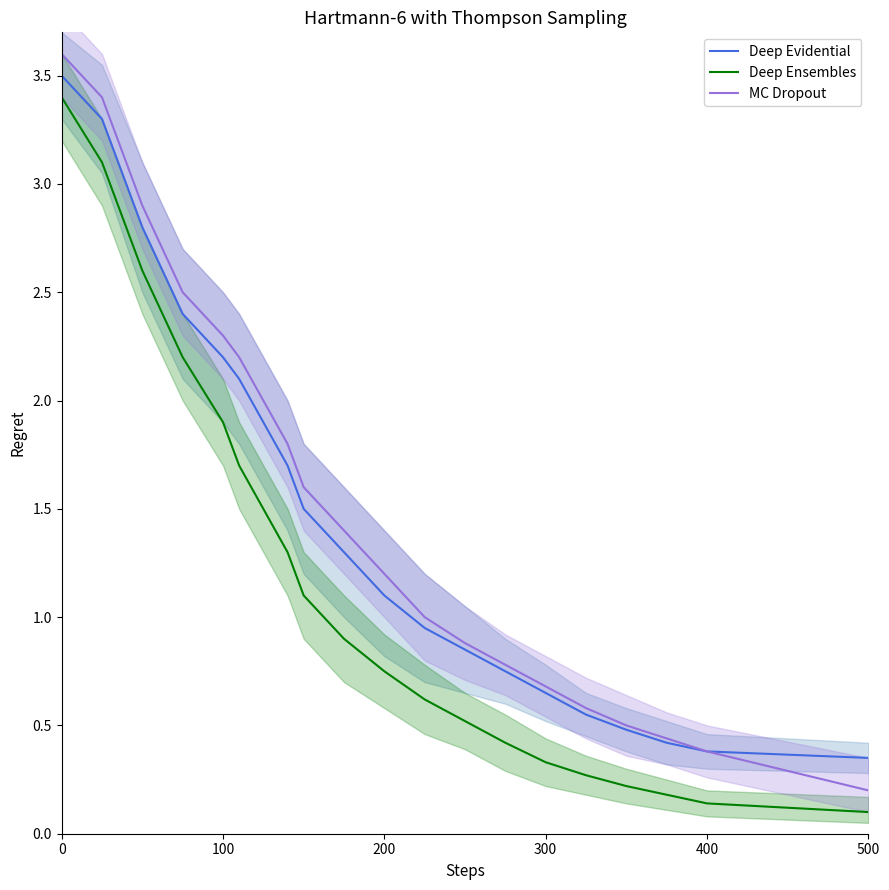

True or false: Deep Ensembles and Deep Evidential cross at least once.

False